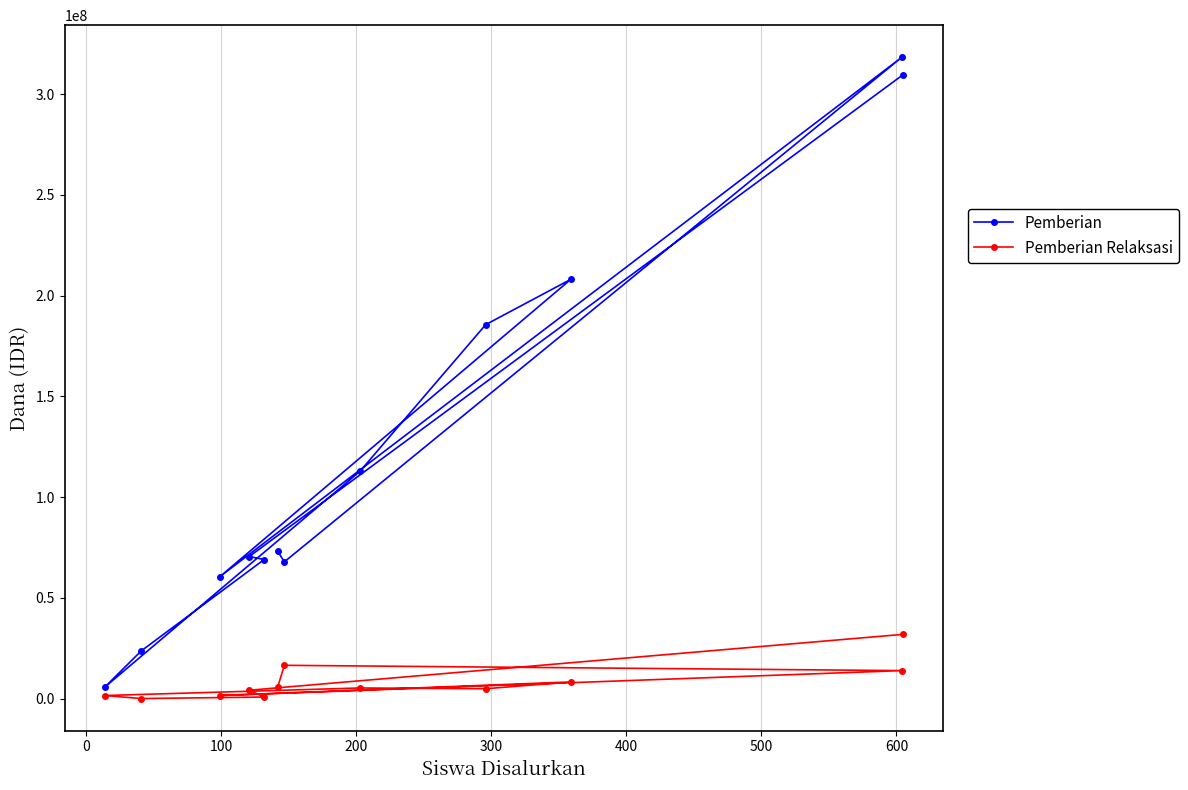

Which series has the largest total across all categories?

Pemberian